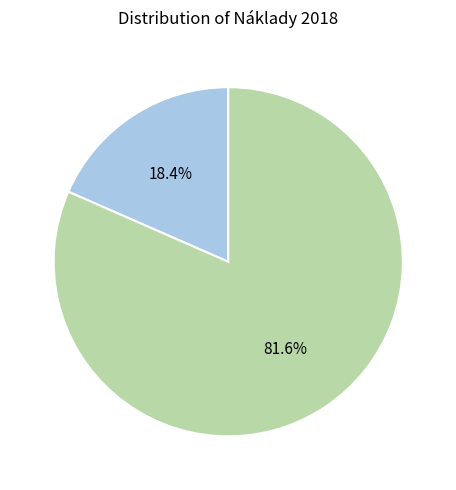

Is there a majority slice in this chart?

Yes